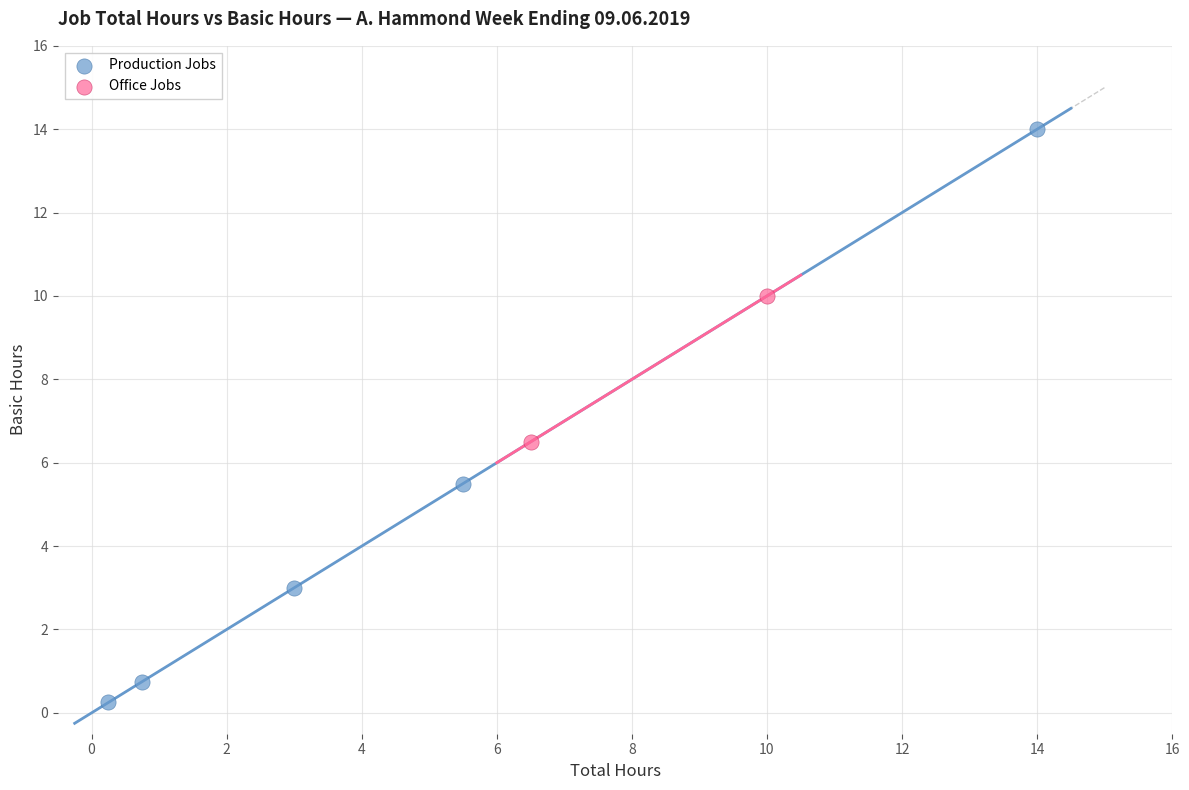

Which series reaches the maximum Y coordinate?

Production Jobs